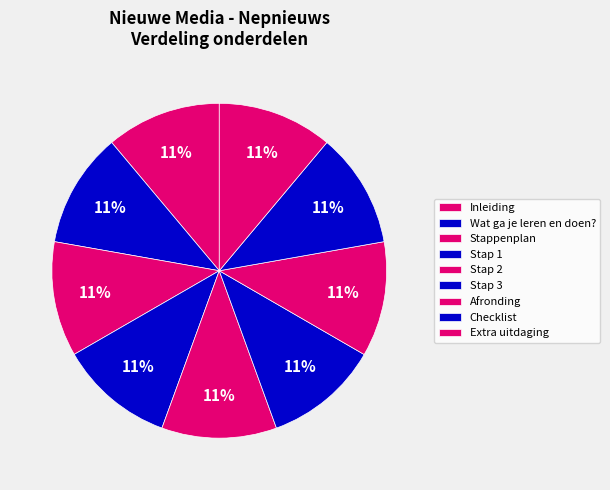

Combined, what portion of the pie is Stappenplan and Extra uitdaging?

22.2%